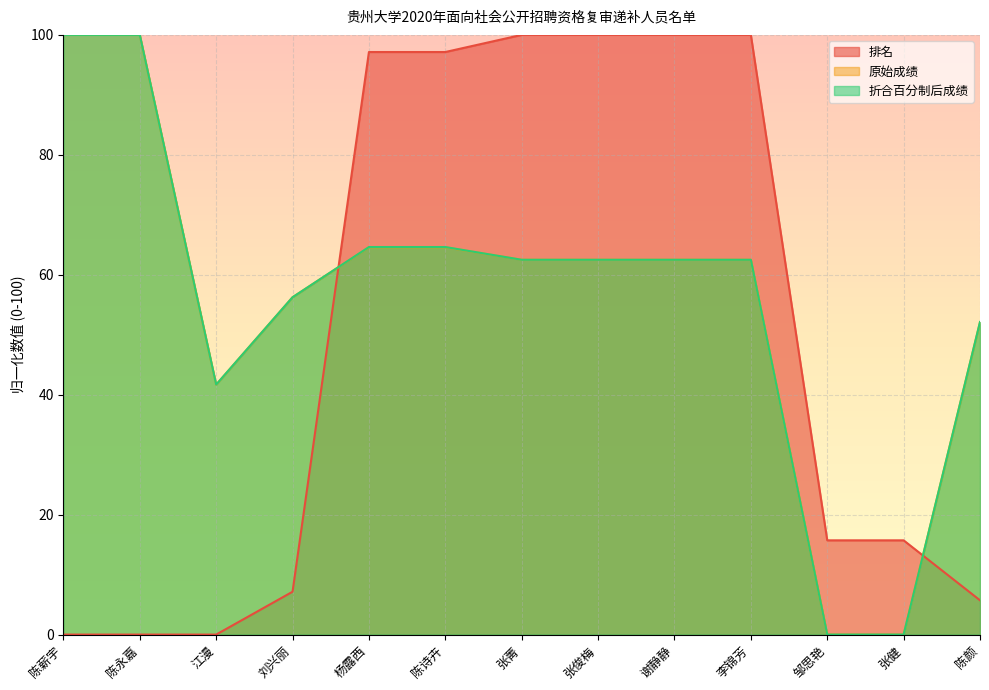

Rank the categories by 排名 value from highest to lowest.

张菁, 张俊梅, 谢静静, 李锦芳, 杨露西, 陈诗卉, 邹思艳, 张健, 刘兴丽, 陈颜, 陈薪宇, 陈永嘉, 江漫